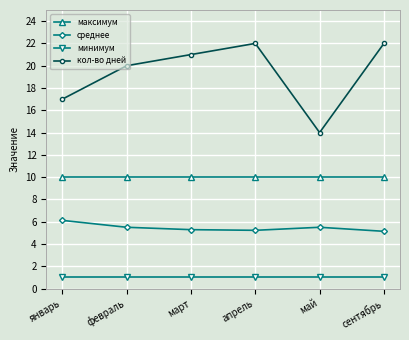

Read the максимум value at февраль.

10.0